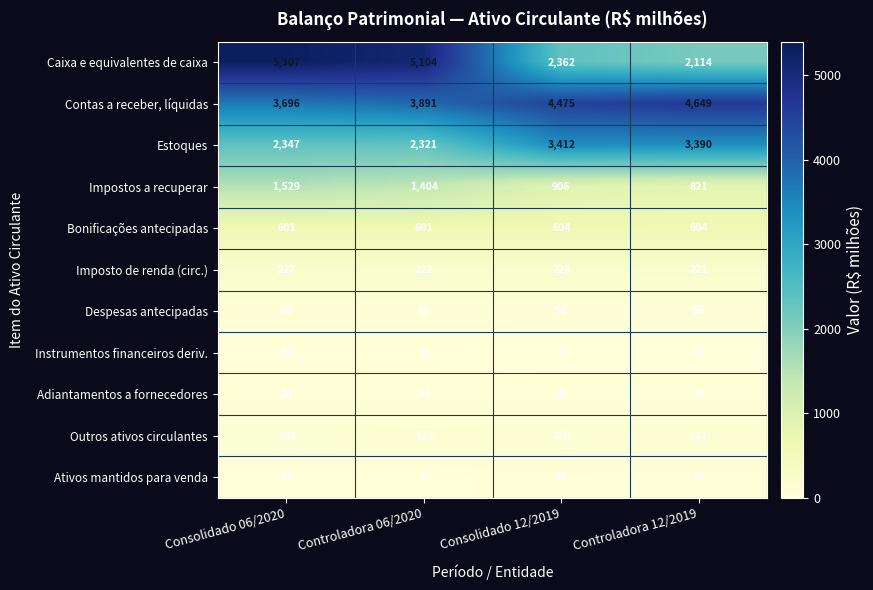

At which category is the sum across all series the highest?

Consolidado 06/2020